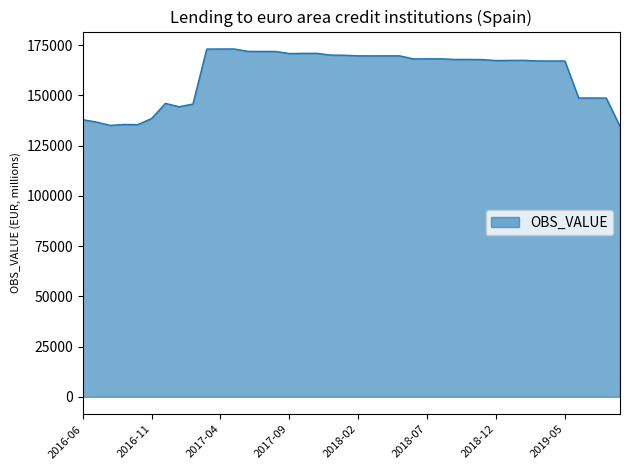

What is the minimum value shown in the chart?

134583.5